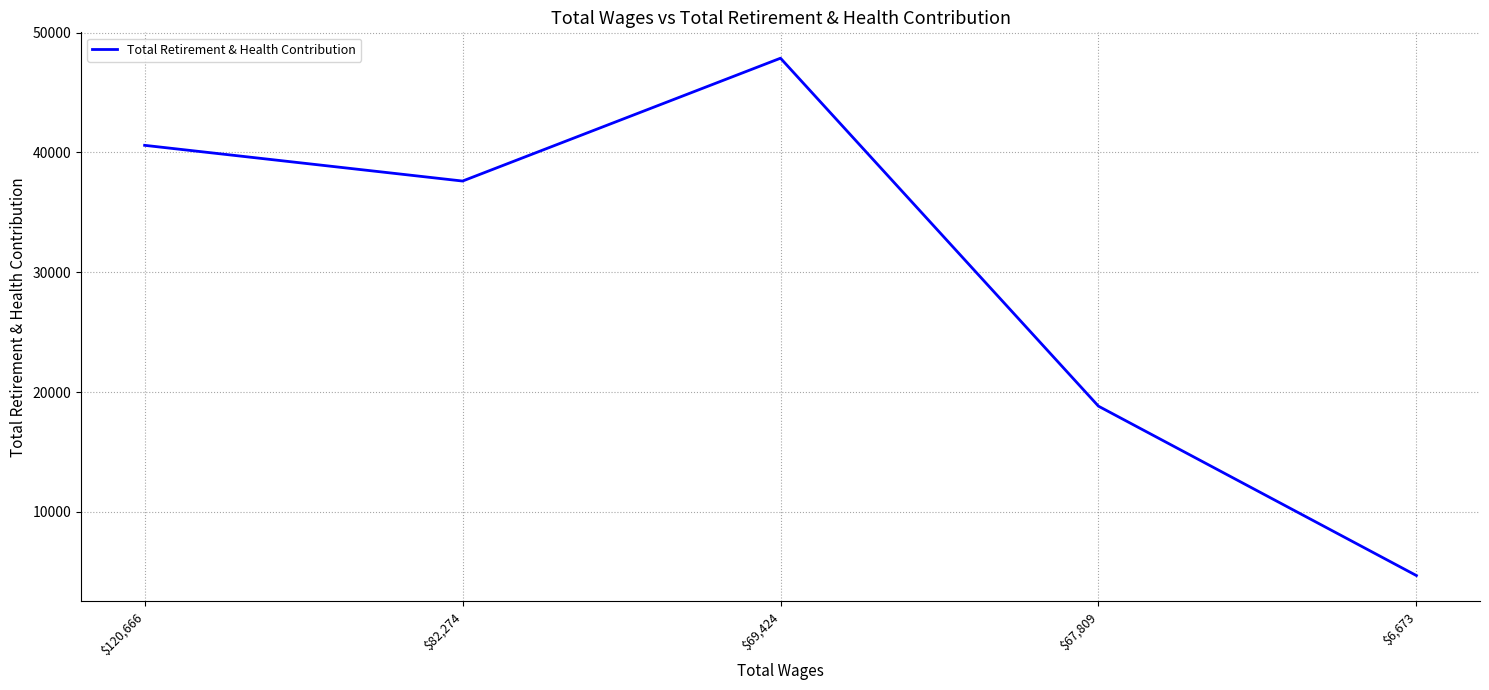

Reading right to left, list all the values displayed in this chart.

$6,673=4695	$67,809=18829	$69,424=47869	$82,274=37617	$120,666=40598